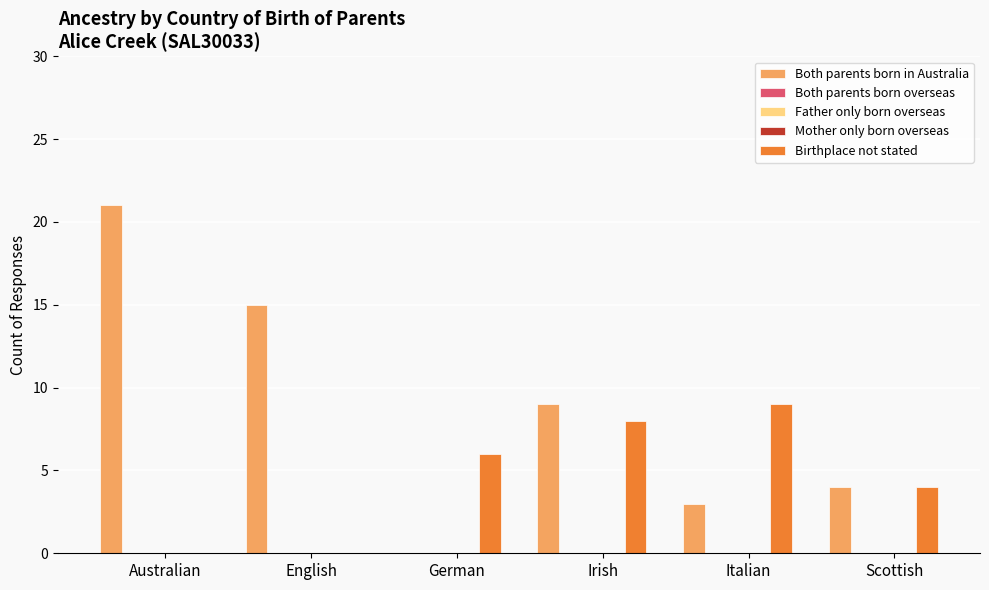

The value of Both parents born in Australia at Irish is 12. True or false?

False